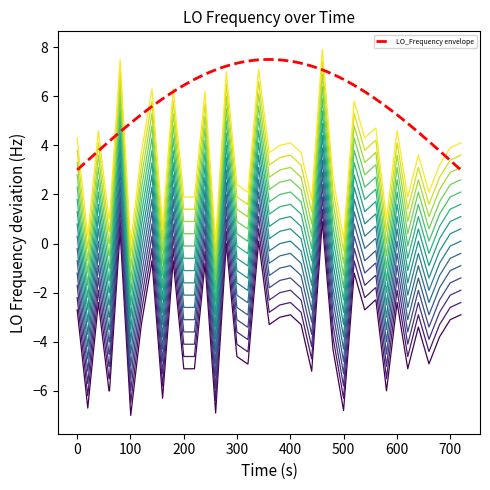

The chart shows a value of -2.4 at 100. True or false?

True